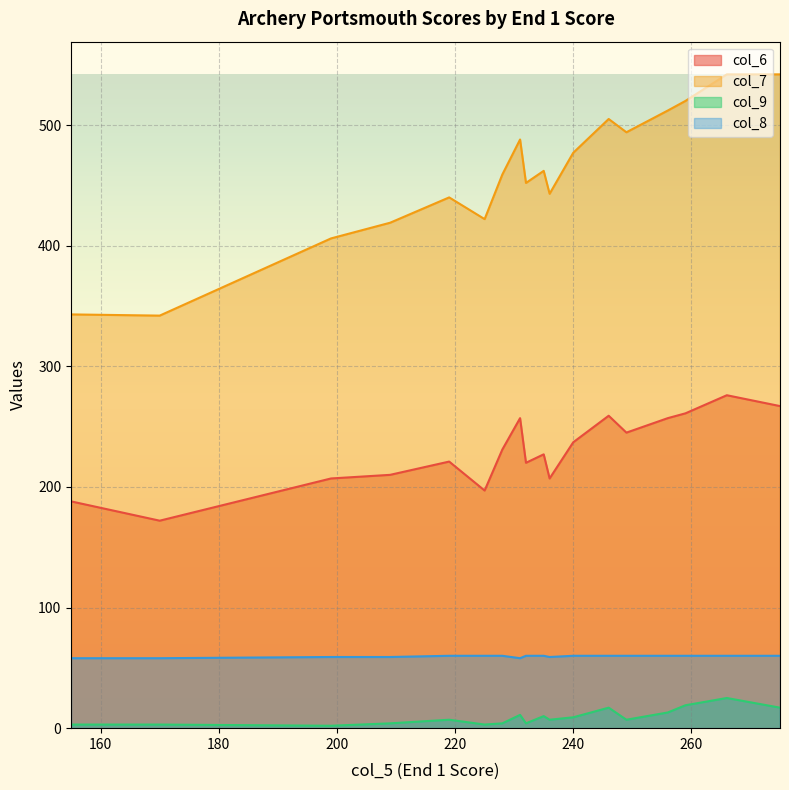

Reading right to left, extract all data points from this chart.

col_6: 170=172	155=188	199=207	209=210	246=259	225=197	219=221	236=207	232=220	228=231	235=227	240=237	231=257	249=245	256=257	259=261	275=267	266=276
col_7: 170=342	155=343	199=406	209=419	246=505	225=422	219=440	236=443	232=452	228=459	235=462	240=477	231=488	249=494	256=512	259=520	275=542	266=542
col_9: 170=3	155=3	199=2	209=4	246=17	225=3	219=7	236=7	232=4	228=4	235=10	240=9	231=11	249=7	256=13	259=19	275=17	266=25
col_8: 170=58	155=58	199=59	209=59	246=60	225=60	219=60	236=59	232=60	228=60	235=60	240=60	231=58	249=60	256=60	259=60	275=60	266=60